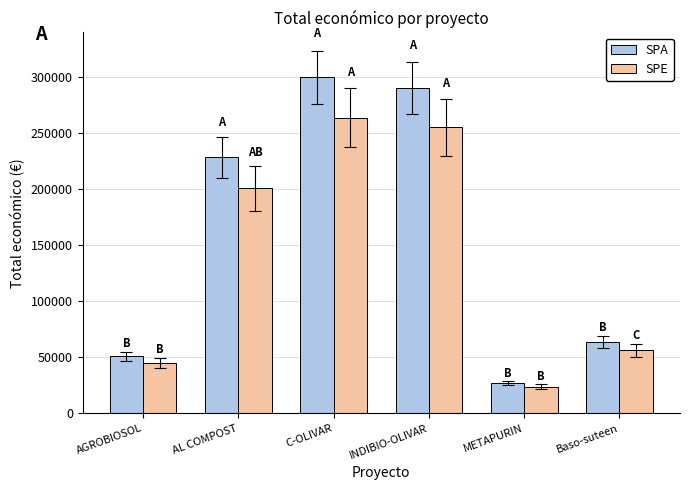

How many values in the SPE series are below 201094?

3